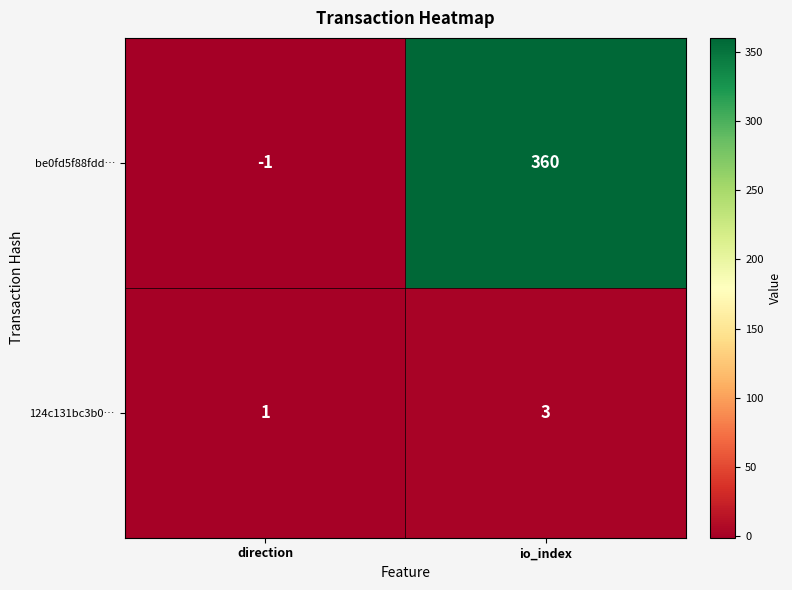

True or false: be0fd5f88fdd… has a value of 0 at direction.

False